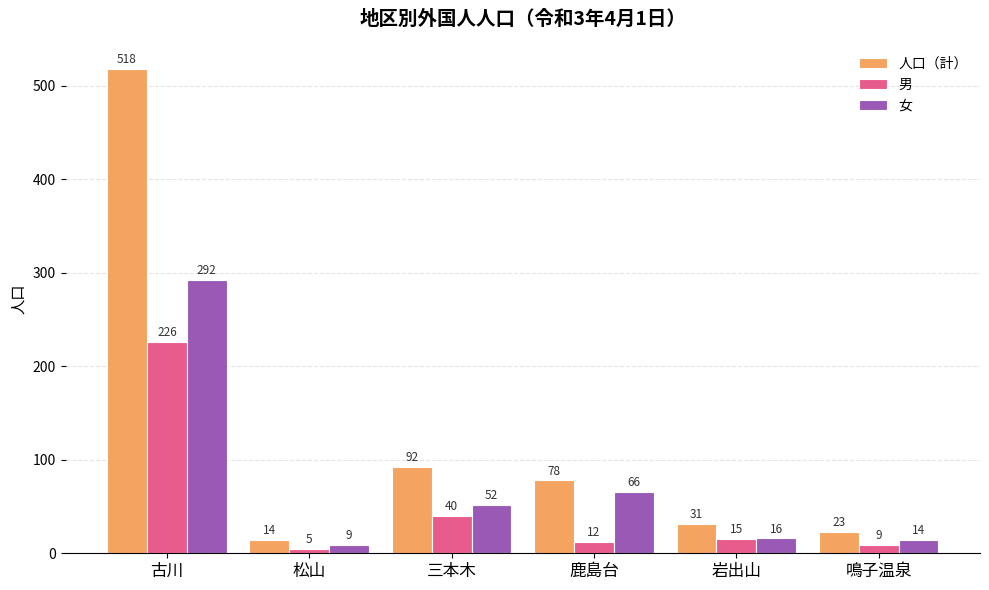

True or false: 人口（計） has a value of 31 at 岩出山.

True